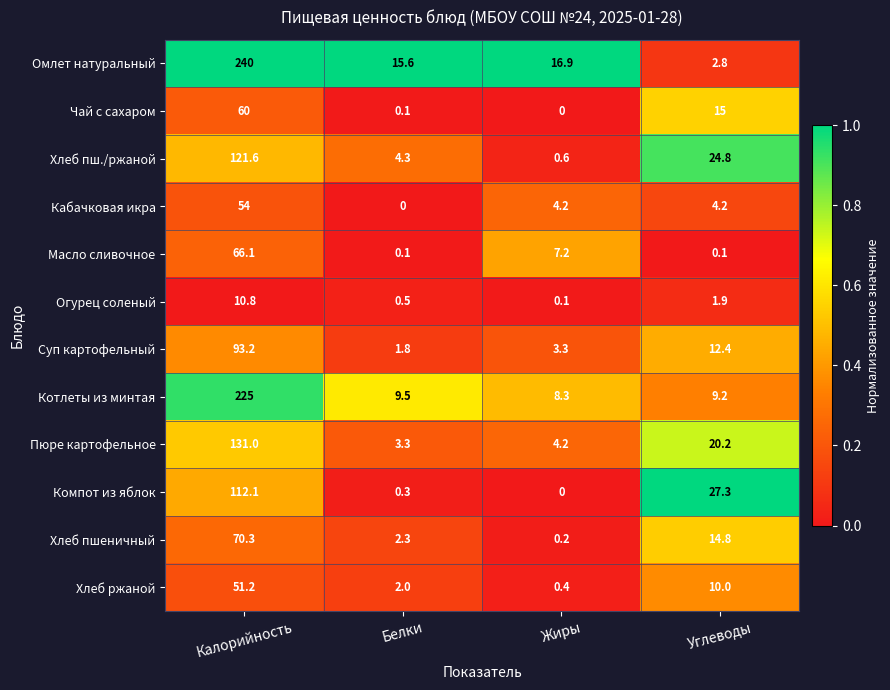

How many data points in Котлеты из минтая are less than 9?

1